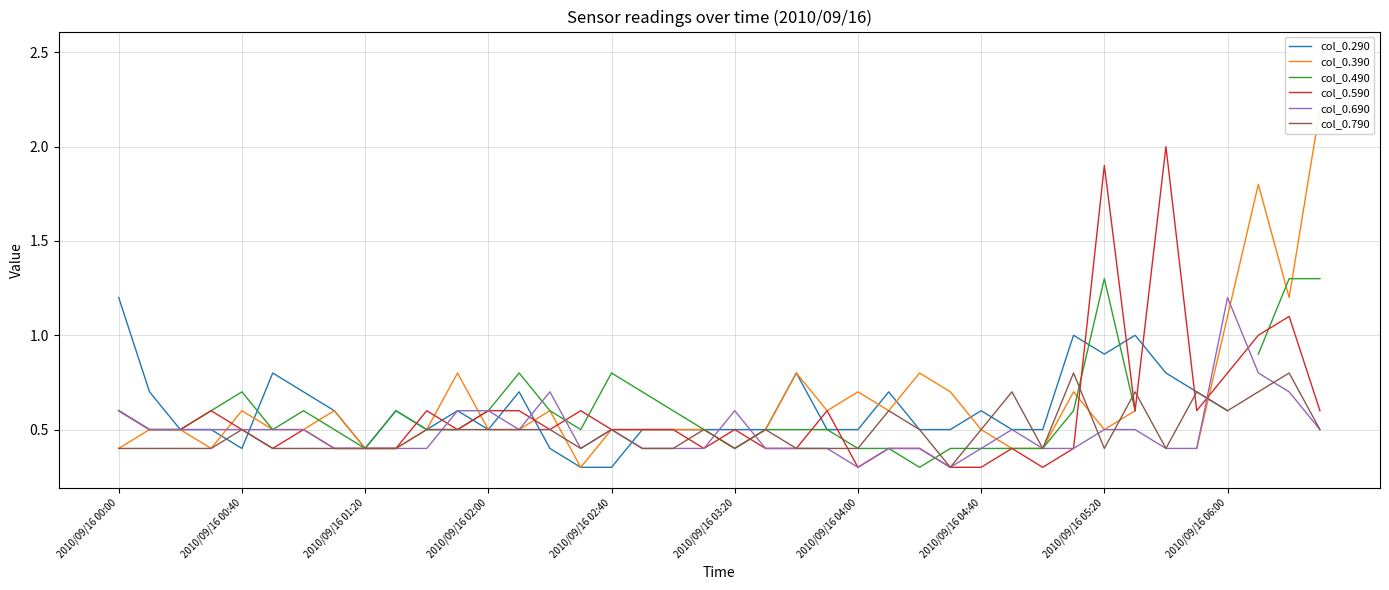

How many lines are shown in the chart?

6